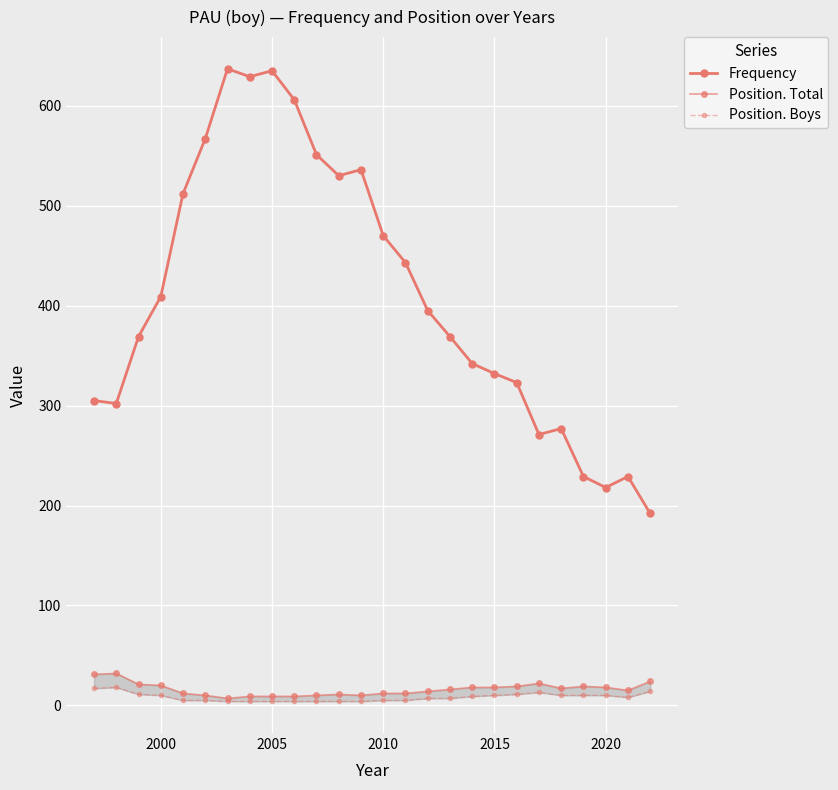

What is the lowest value of the Position. Boys series?

4